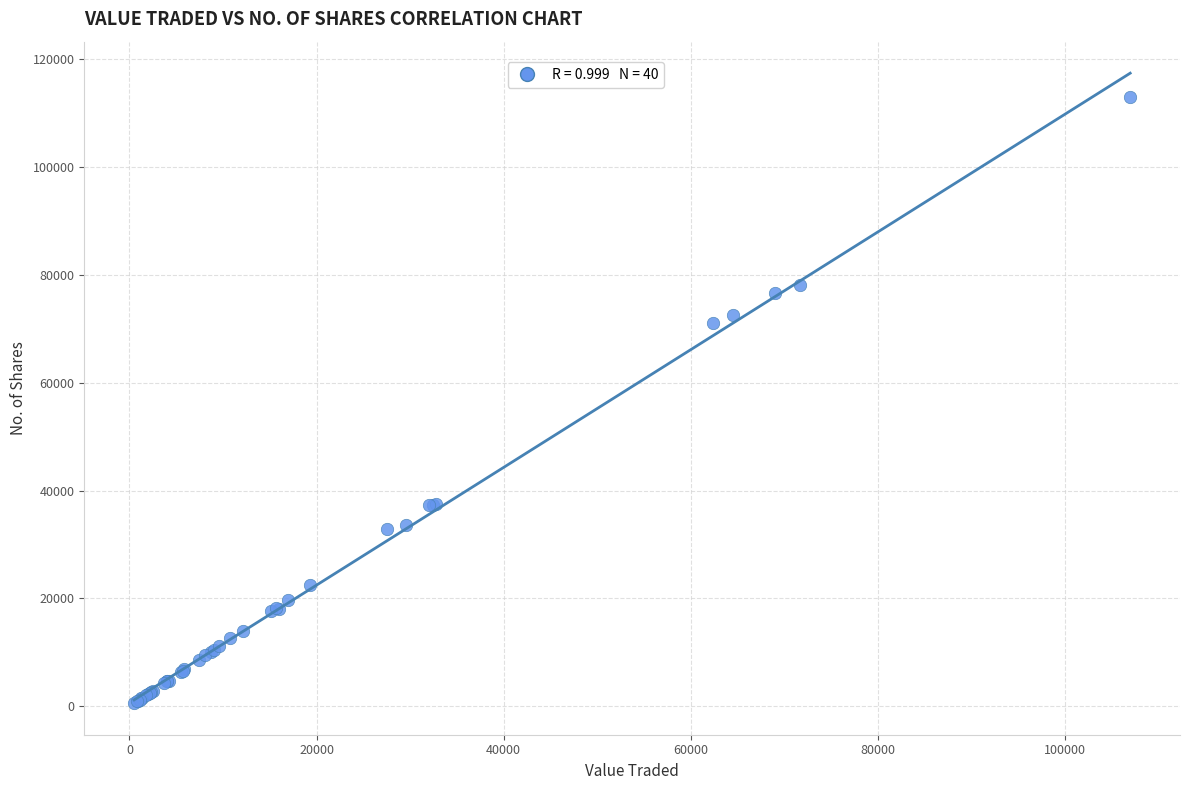

What Y value in the scatter plot is closest to 56775?

71100